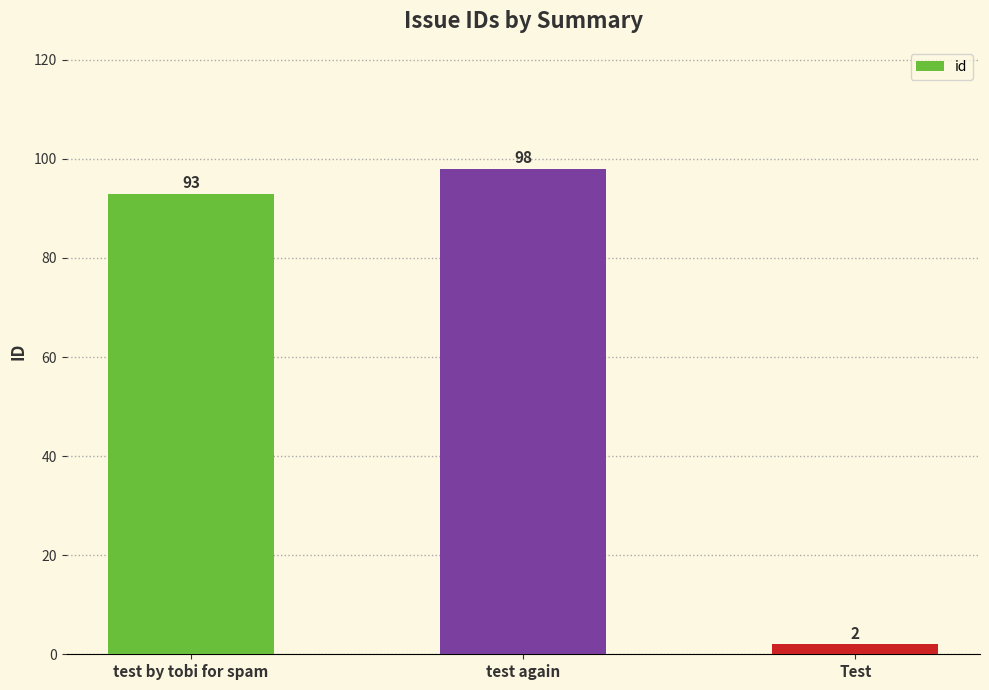

How many values are below 93?

1